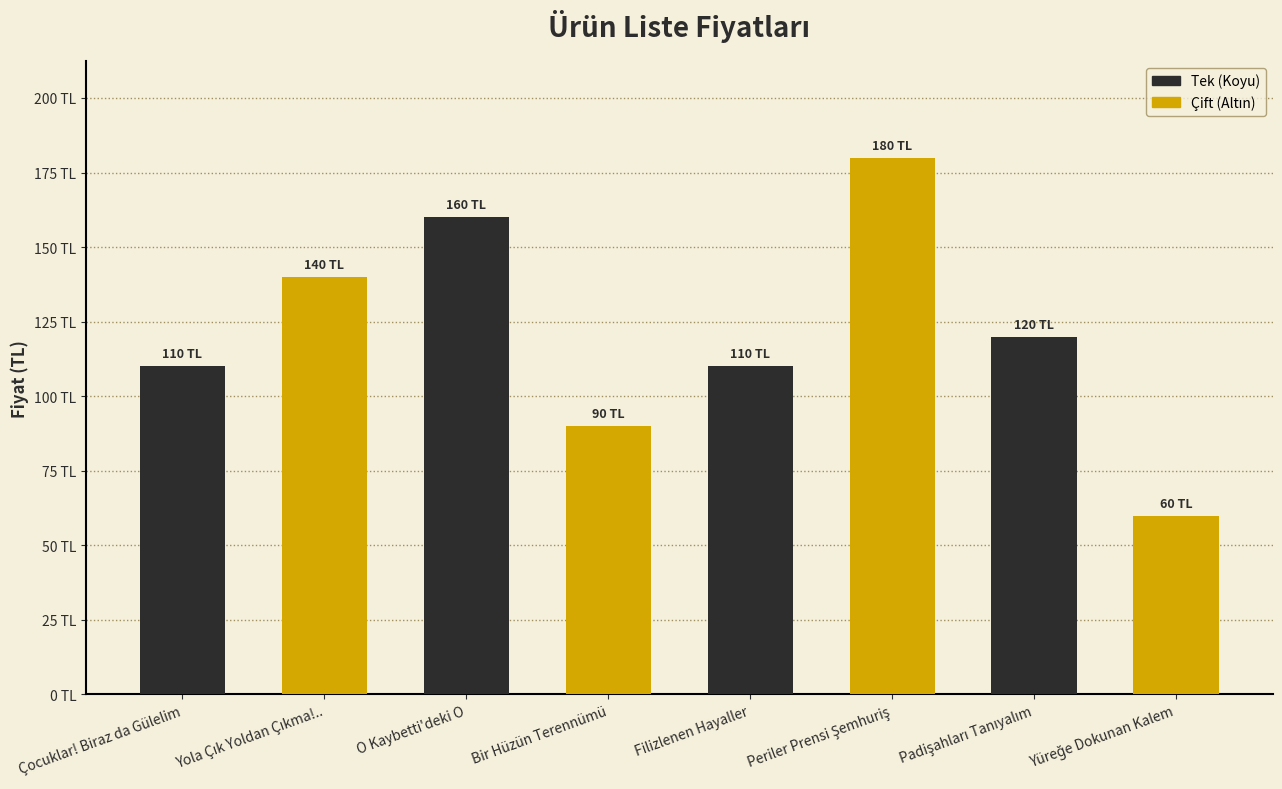

The chart shows a value of 110 at Filizlenen Hayaller. True or false?

True